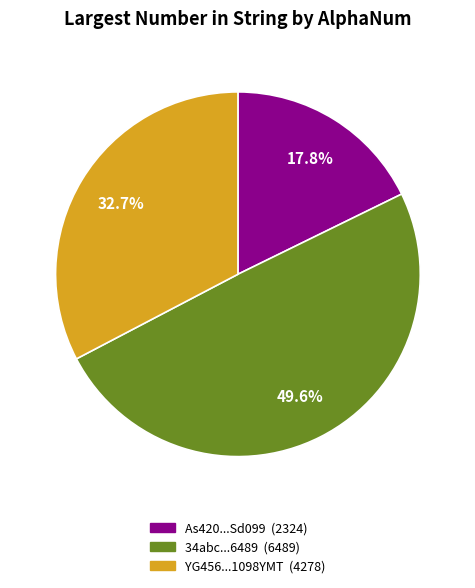

Is there any slice that represents more than half of the pie?

No